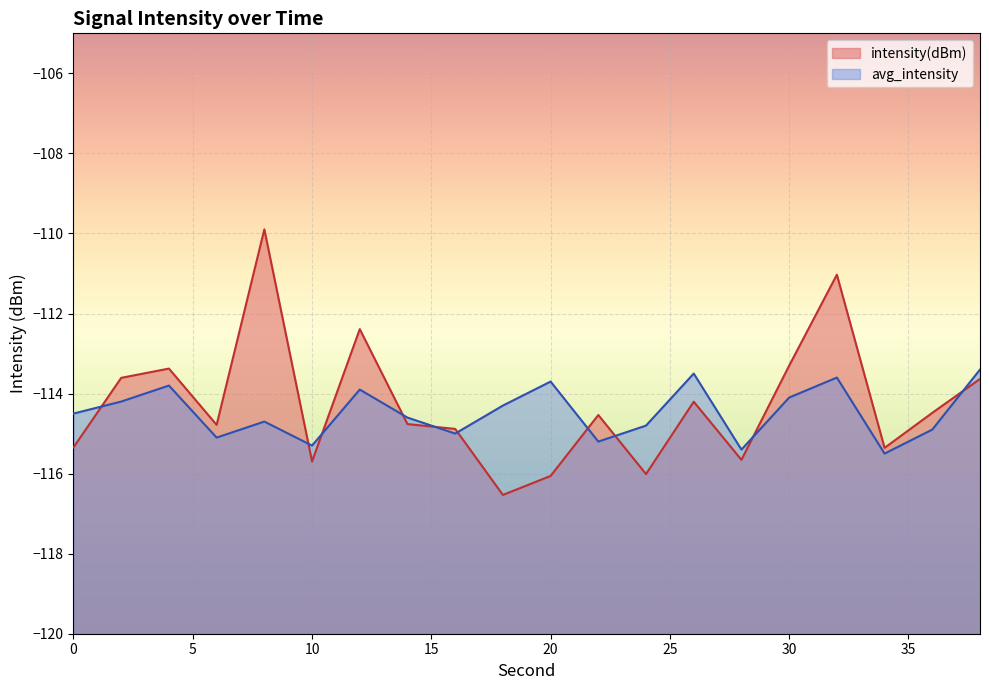

At which category does the chart reach its minimum across all series?

18